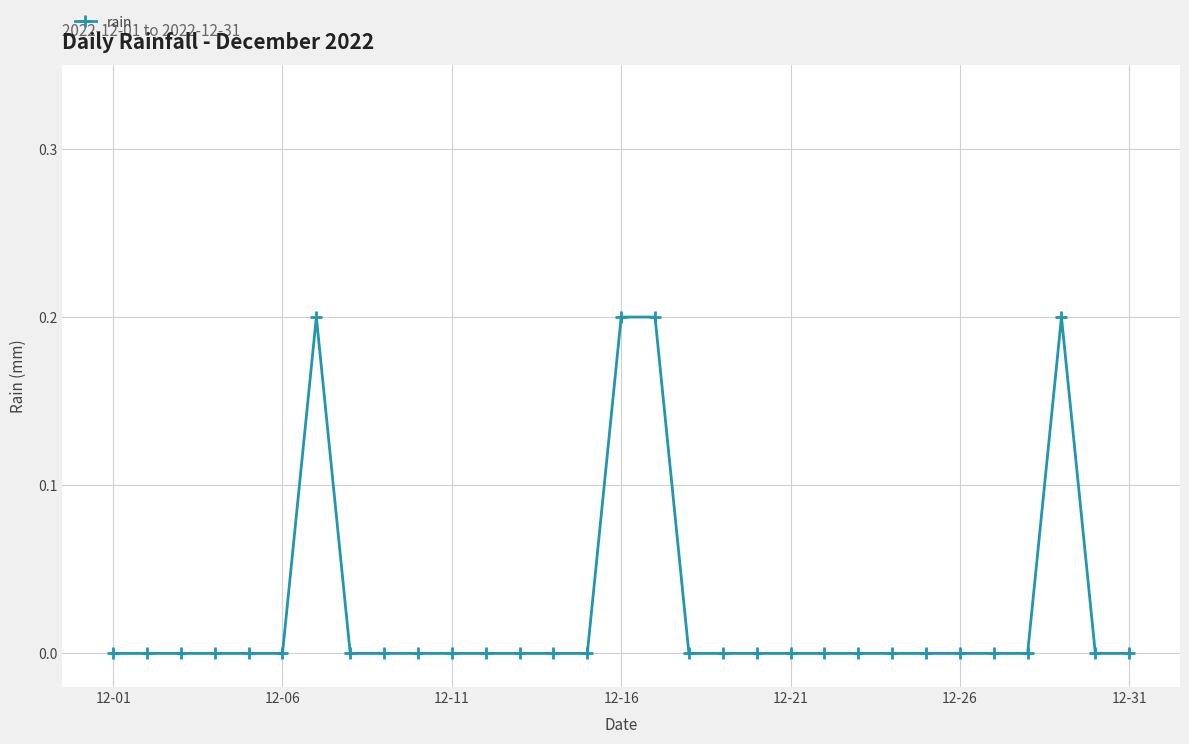

Count the number of categories in the chart.

31